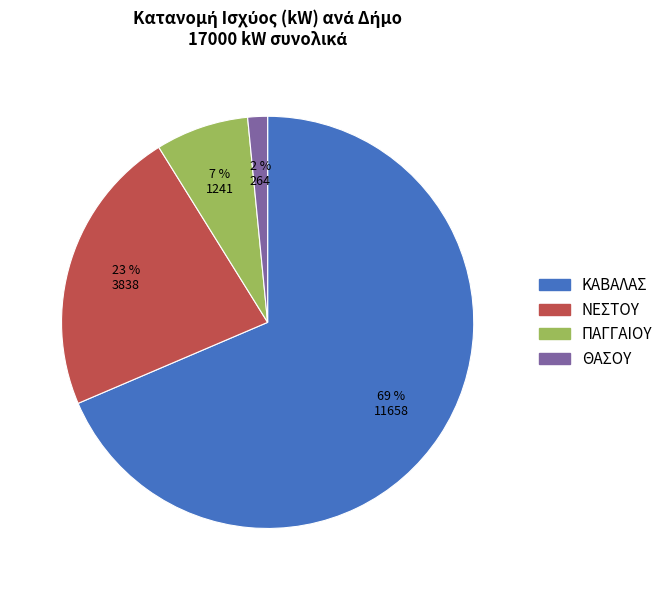

Which slice is the smallest?

ΘΑΣΟΥ